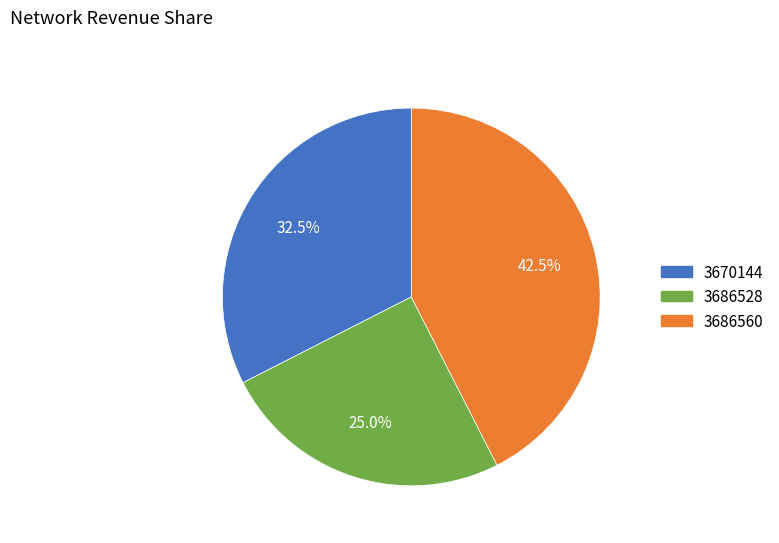

What portion of the pie excludes 3670144?

67.5%